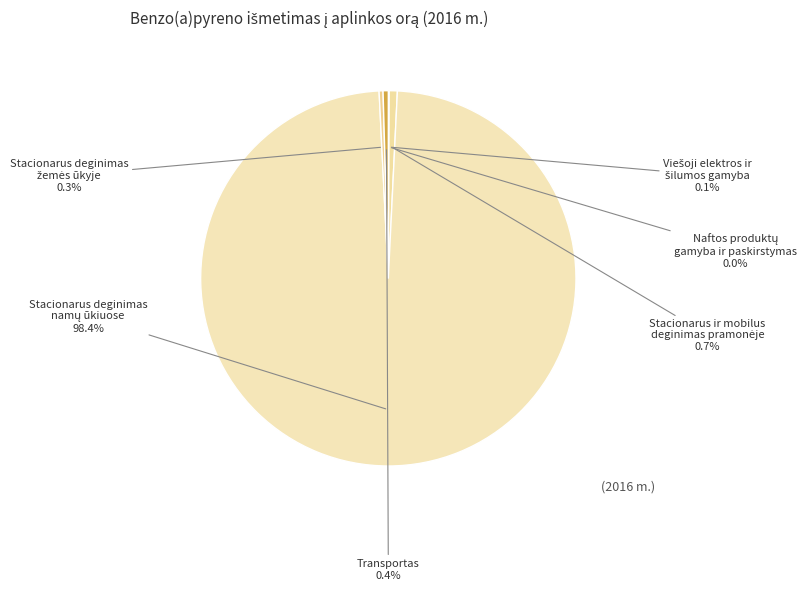

Is there a majority slice in this chart?

Yes